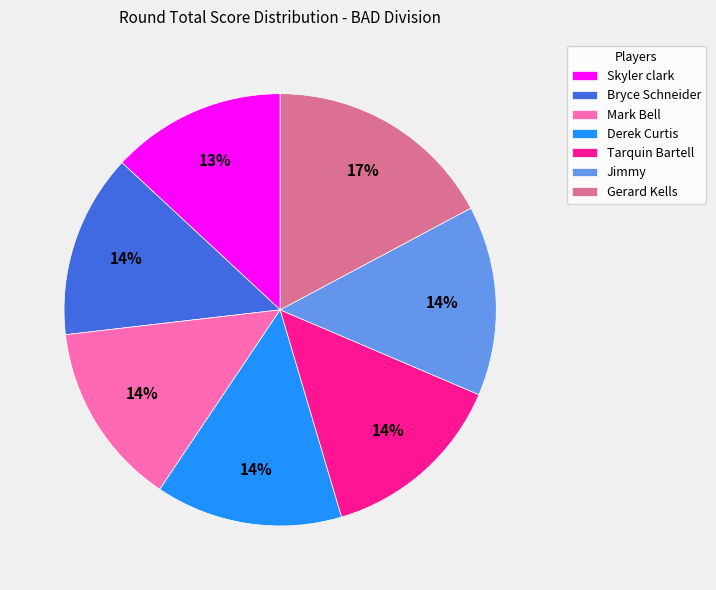

Do Mark Bell and Bryce Schneider together represent more than half of the pie?

No